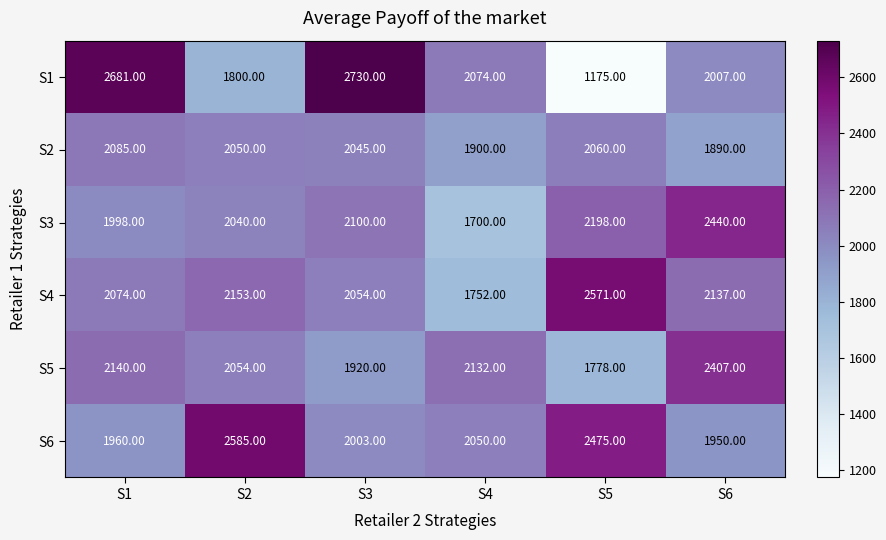

What is the sum of the S4 values at S5 and S1?

4645